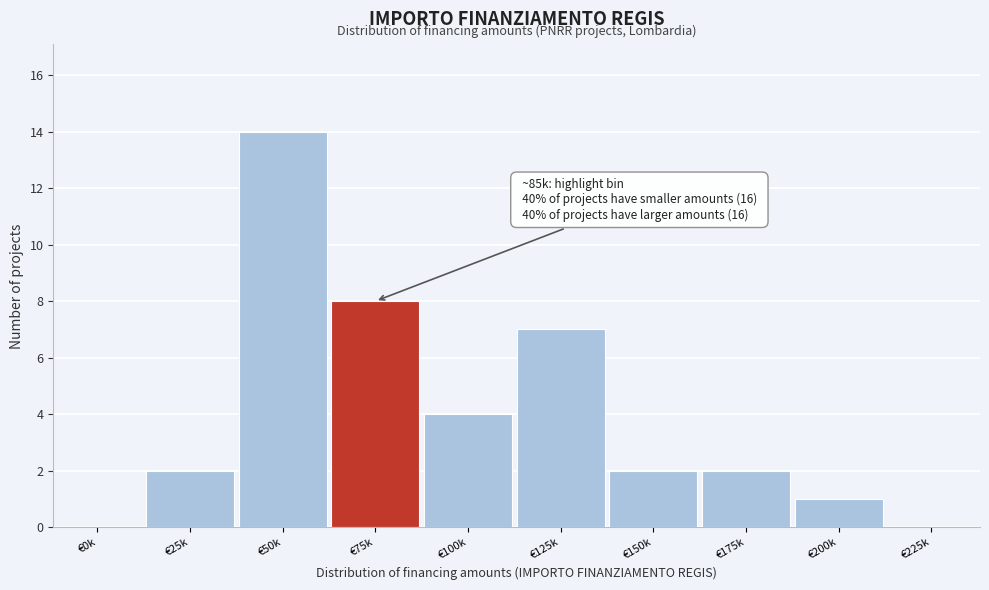

Reading right to left, what are all the values shown in this chart?

€225k=0	€200k=1	€175k=2	€150k=2	€125k=7	€100k=4	€75k=8	€50k=14	€25k=2	€0k=0